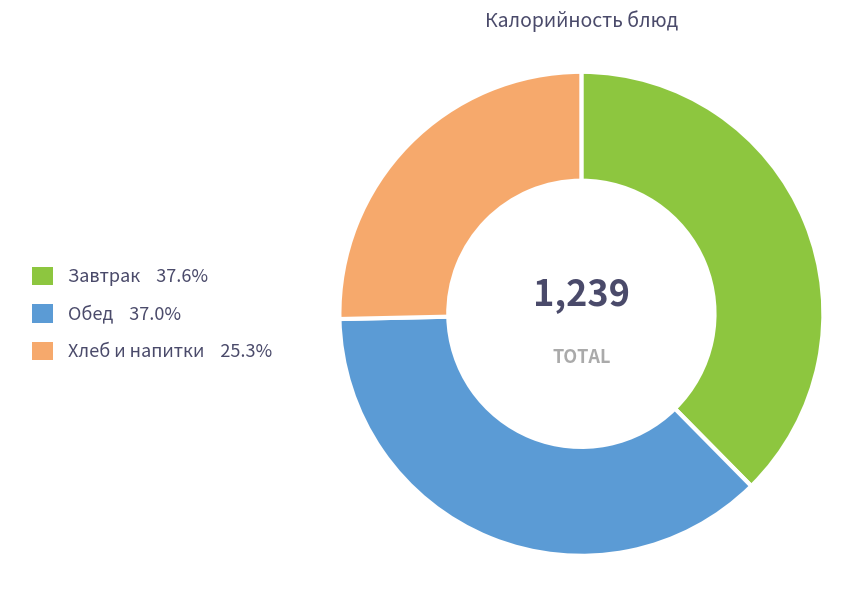

Is there a majority slice in this chart?

No